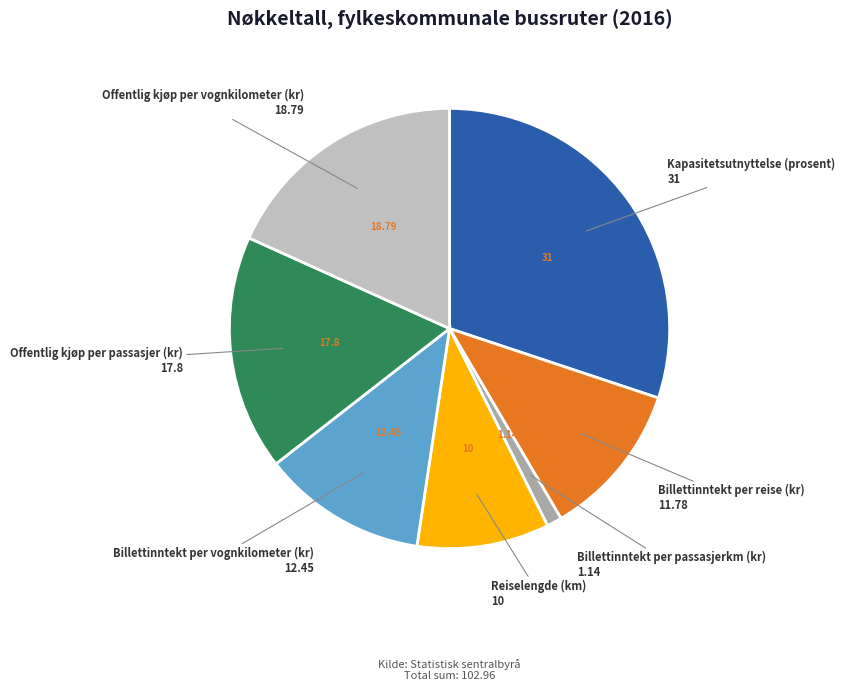

Between Offentlig kjøp per passasjer (kr) and Billettinntekt per passasjerkm (kr), which is larger?

Offentlig kjøp per passasjer (kr)